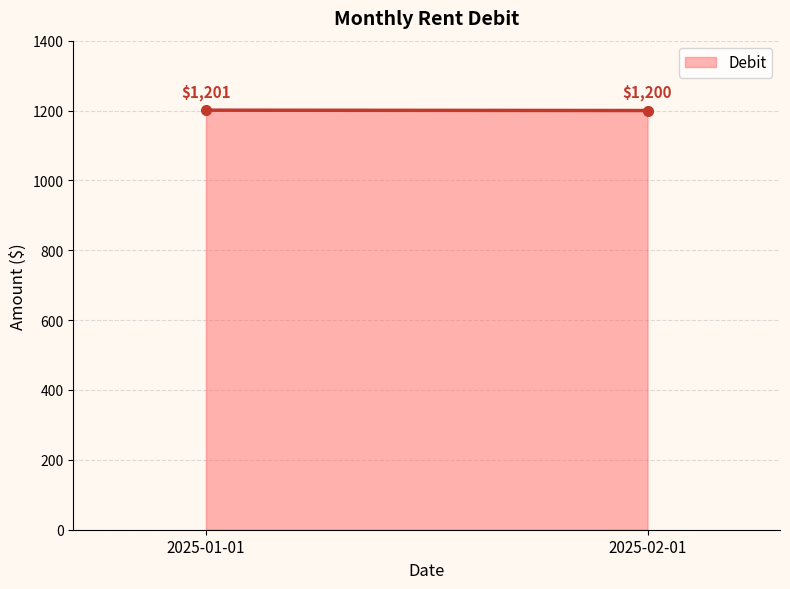

Which label corresponds to the smallest value in the chart?

2025-02-01